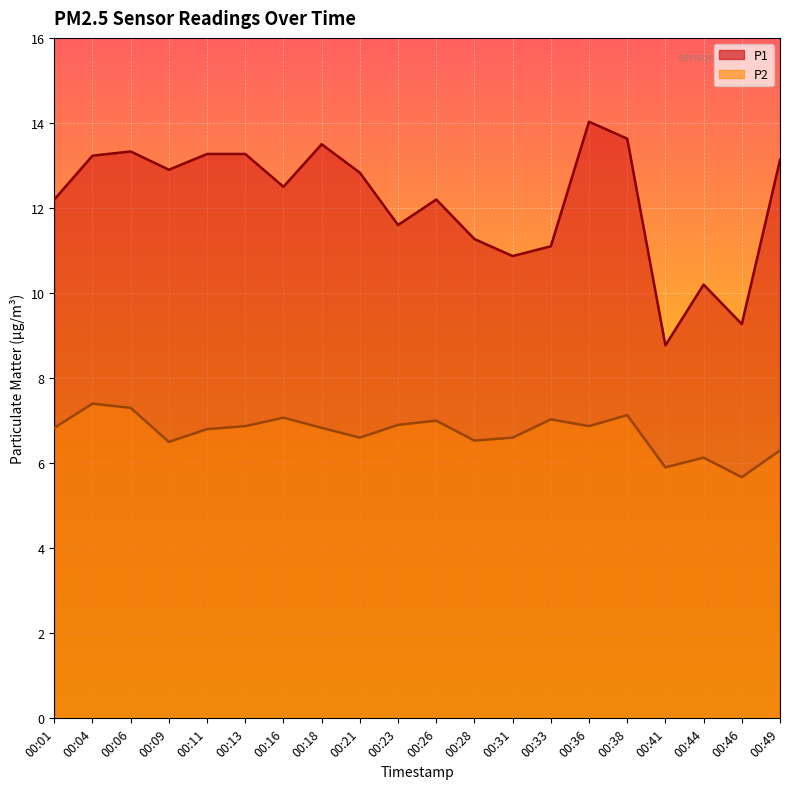

Is it true that P1 equals 22.9 at 00:36?

False